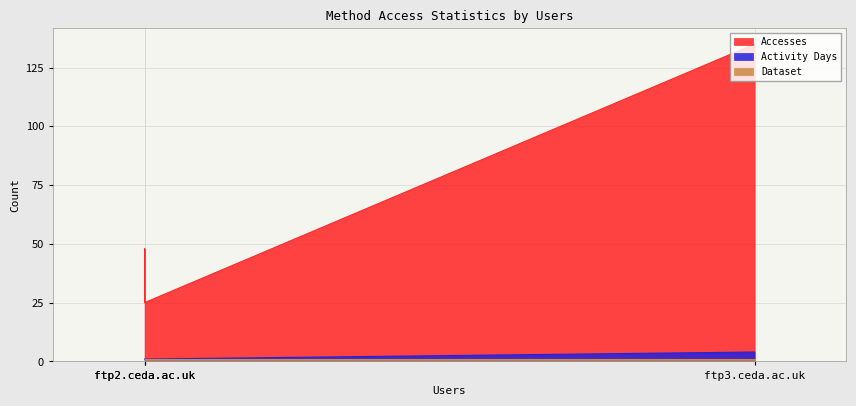

How many lines are shown in the chart?

3